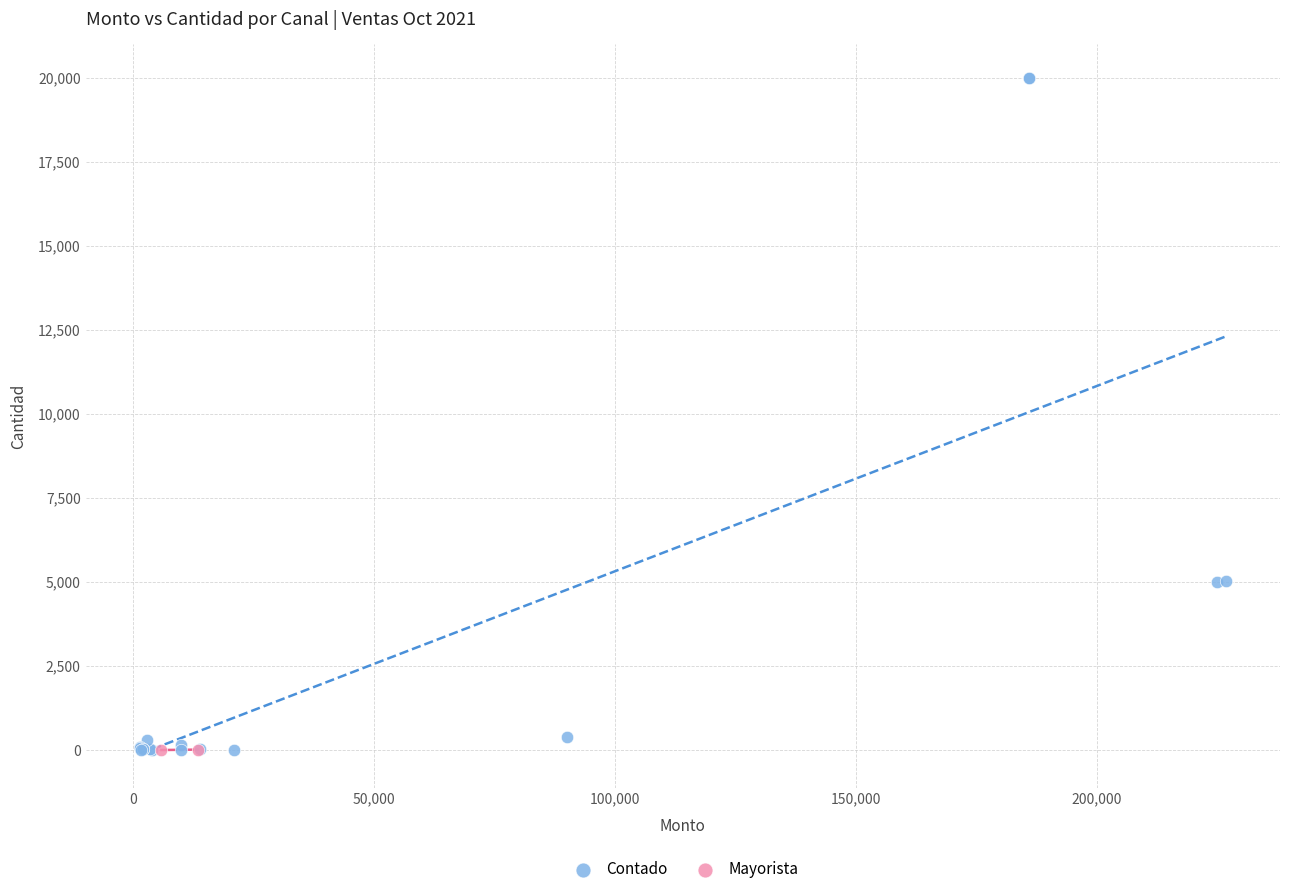

What are all the series names shown in the legend?

Contado, Mayorista